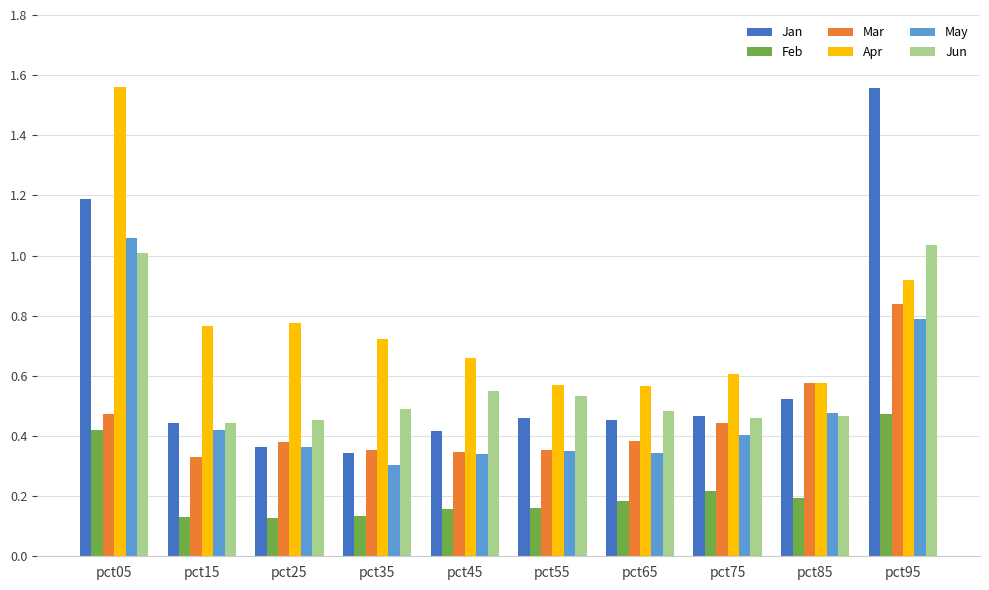

Which series changed the most between pct15 and pct75?

Apr